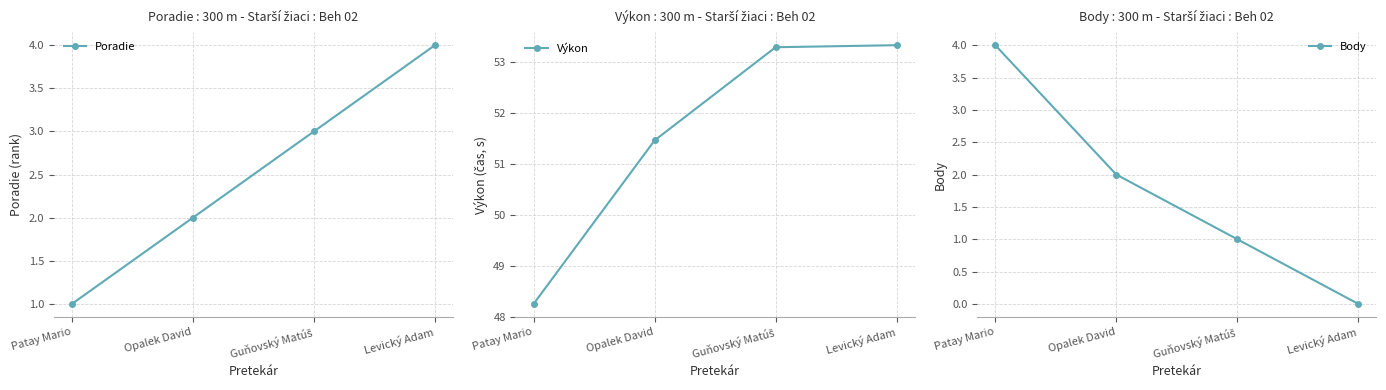

Read the Výkon value at Levický Adam.

53.3